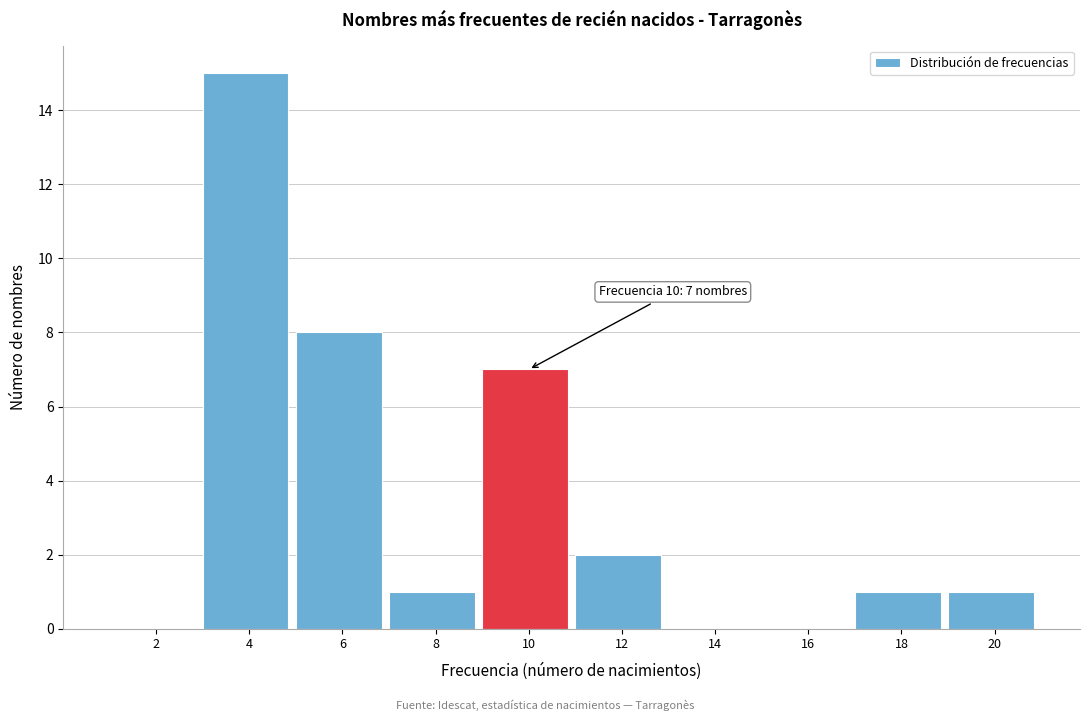

Reading left to right, what are all the values shown in this chart?

2=0	4=15	6=8	8=1	10=7	12=2	14=0	16=0	18=1	20=1